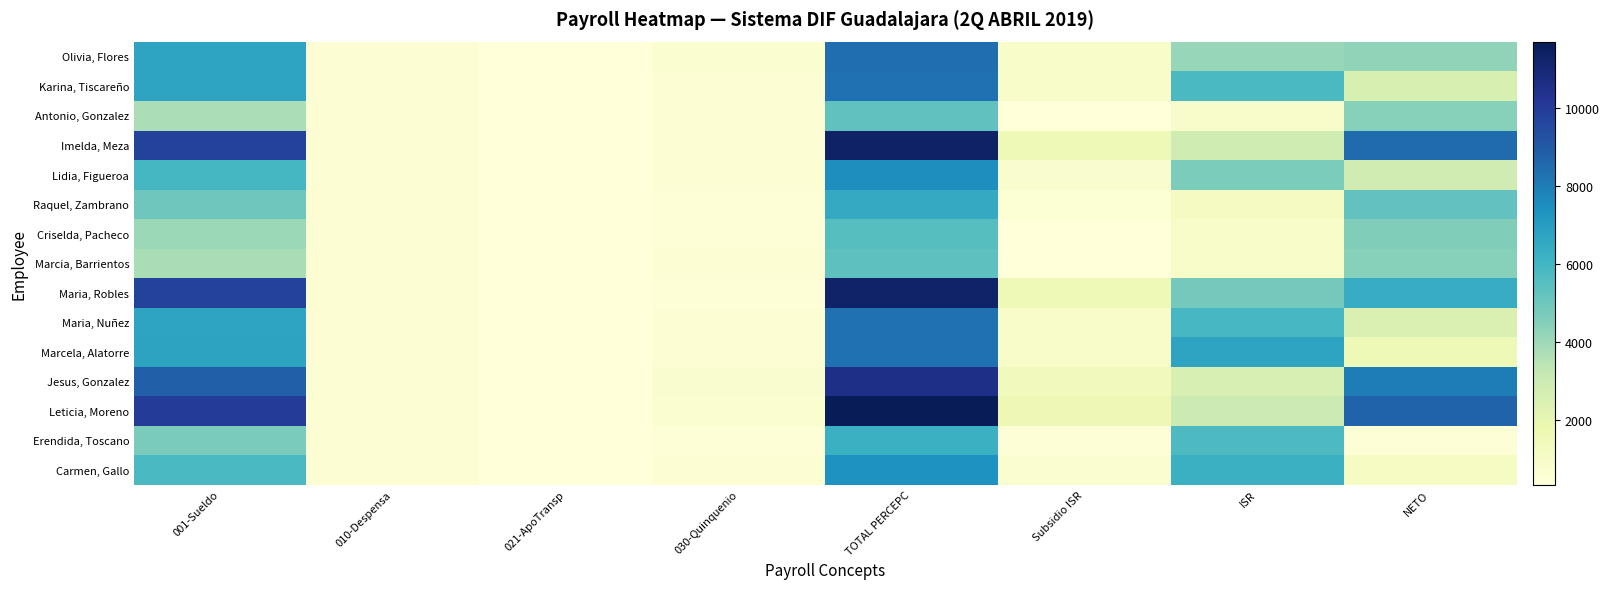

Reading left to right, what are all the values shown in this chart?

Olivia, Flores: 001-Sueldo=6730.4	010-Despensa=600.0	021-ApoTransp=375.0	030-Quinquenio=718.8	TOTAL PERCEPC=8424.1	Subsidio ISR=952.9	ISR=4145.3	NETO=4278.8
Karina, Tiscareño: 001-Sueldo=6730.3	010-Despensa=600.0	021-ApoTransp=375.0	030-Quinquenio=616.1	TOTAL PERCEPC=8321.4	Subsidio ISR=931.0	ISR=5767.4	NETO=2554.0
Antonio, Gonzalez: 001-Sueldo=3732.1	010-Despensa=600.0	021-ApoTransp=375.0	030-Quinquenio=616.1	TOTAL PERCEPC=5323.1	Subsidio ISR=356.4	ISR=860.2	NETO=4462.9
Imelda, Meza: 001-Sueldo=9801.2	010-Despensa=600.0	021-ApoTransp=375.0	030-Quinquenio=616.1	TOTAL PERCEPC=11392.3	Subsidio ISR=1586.9	ISR=2910.1	NETO=8482.2
Lidia, Figueroa: 001-Sueldo=5919.8	010-Despensa=600.0	021-ApoTransp=375.0	030-Quinquenio=616.1	TOTAL PERCEPC=7510.8	Subsidio ISR=757.8	ISR=4659.1	NETO=2851.8
Raquel, Zambrano: 001-Sueldo=4993.7	010-Despensa=600.0	021-ApoTransp=375.0	030-Quinquenio=513.4	TOTAL PERCEPC=6482.1	Subsidio ISR=552.5	ISR=1226.7	NETO=5255.4
Criselda, Pacheco: 001-Sueldo=4043.4	010-Despensa=600.0	021-ApoTransp=375.0	030-Quinquenio=513.4	TOTAL PERCEPC=5531.8	Subsidio ISR=389.8	ISR=935.6	NETO=4596.2
Marcia, Barrientos: 001-Sueldo=3773.8	010-Despensa=600.0	021-ApoTransp=375.0	030-Quinquenio=616.1	TOTAL PERCEPC=5364.9	Subsidio ISR=363.1	ISR=908.9	NETO=4456.0
Maria, Robles: 001-Sueldo=9801.2	010-Despensa=600.0	021-ApoTransp=375.0	030-Quinquenio=513.4	TOTAL PERCEPC=11289.6	Subsidio ISR=1565.0	ISR=4871.6	NETO=6418.0
Maria, Nuñez: 001-Sueldo=6730.3	010-Despensa=600.0	021-ApoTransp=375.0	030-Quinquenio=616.1	TOTAL PERCEPC=8321.4	Subsidio ISR=931.0	ISR=5859.2	NETO=2462.2
Marcela, Alatorre: 001-Sueldo=6743.2	010-Despensa=600.0	021-ApoTransp=375.0	030-Quinquenio=616.1	TOTAL PERCEPC=8334.3	Subsidio ISR=933.7	ISR=6738.8	NETO=1595.4
Jesus, Gonzalez: 001-Sueldo=8792.5	010-Despensa=600.0	021-ApoTransp=375.0	030-Quinquenio=821.4	TOTAL PERCEPC=10589.0	Subsidio ISR=1415.3	ISR=2602.3	NETO=7986.7
Leticia, Moreno: 001-Sueldo=10015.4	010-Despensa=600.0	021-ApoTransp=375.0	030-Quinquenio=718.8	TOTAL PERCEPC=11709.2	Subsidio ISR=1654.6	ISR=3006.7	NETO=8702.5
Erendida, Toscano: 001-Sueldo=4740.9	010-Despensa=600.0	021-ApoTransp=375.0	030-Quinquenio=513.4	TOTAL PERCEPC=6229.3	Subsidio ISR=507.2	ISR=5751.7	NETO=477.6
Carmen, Gallo: 001-Sueldo=5777.7	010-Despensa=600.0	021-ApoTransp=375.0	030-Quinquenio=616.1	TOTAL PERCEPC=7368.8	Subsidio ISR=727.5	ISR=6237.8	NETO=1131.0